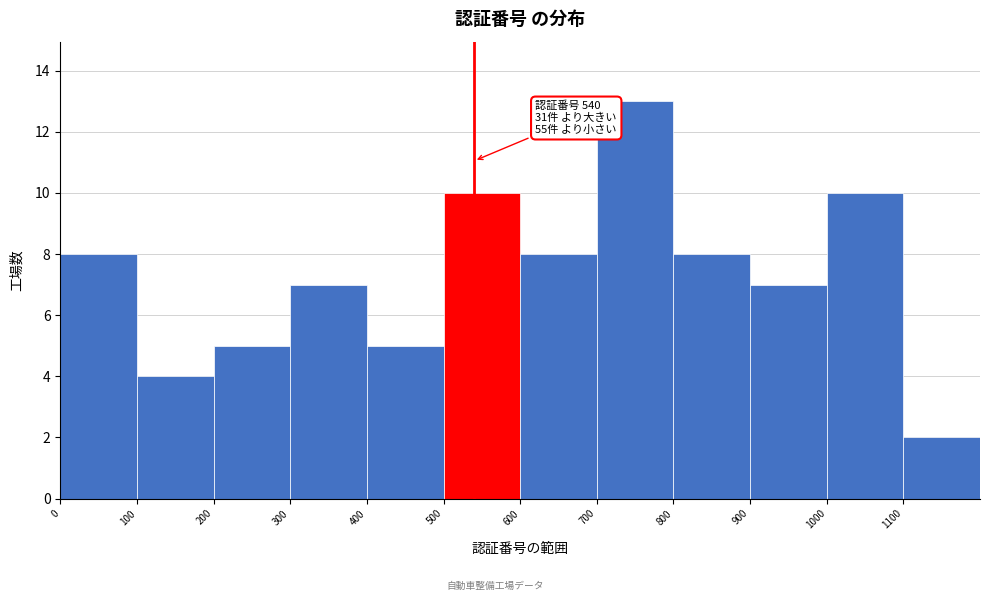

Over which range of the x-axis is the bar tallest?

700 to 800